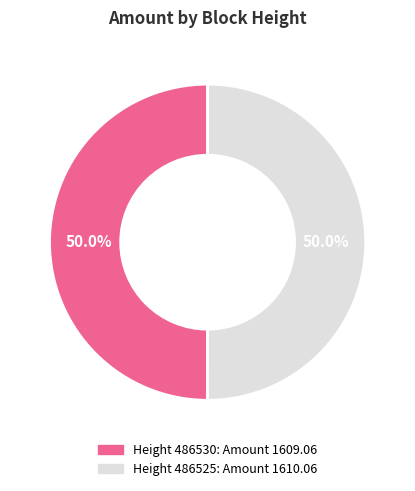

To the nearest percent, what is the average slice percentage?

50%